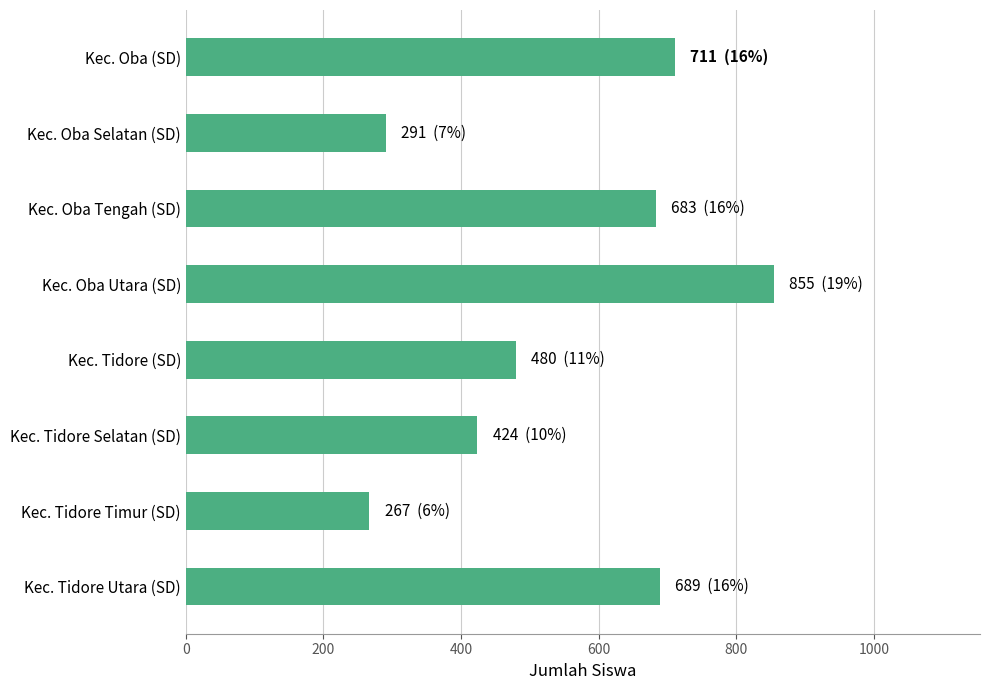

What is the label of the 6th bar from the top?

Kec. Tidore Selatan (SD)